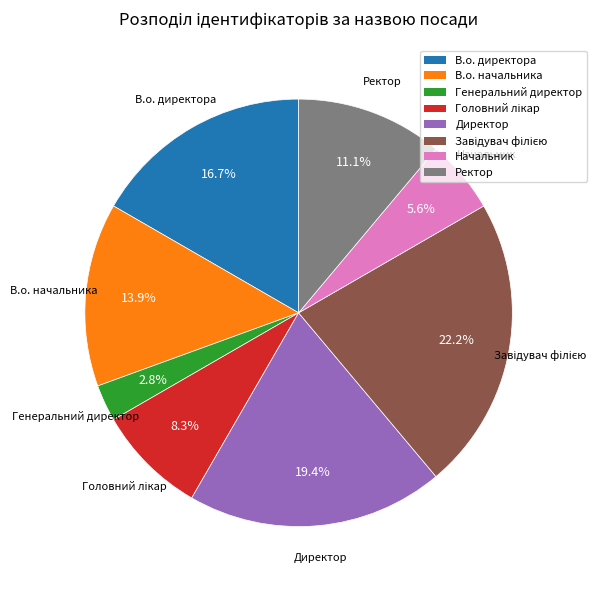

Approximately how many times larger is the value at Ректор compared to В.о. начальника?

0.8